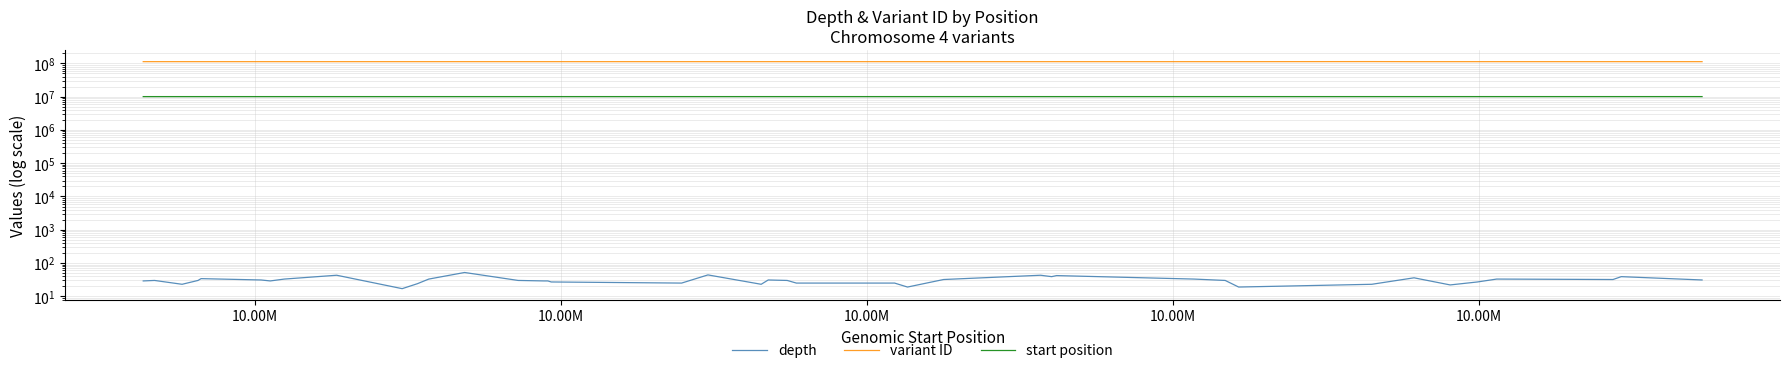

At which label does variant ID reach its minimum?

10.00M